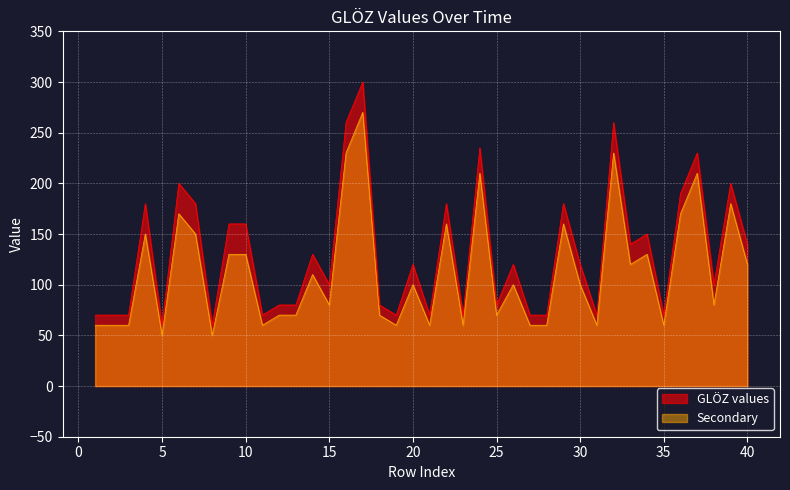

What is the value of the Secondary point at the 29th from the left?

160